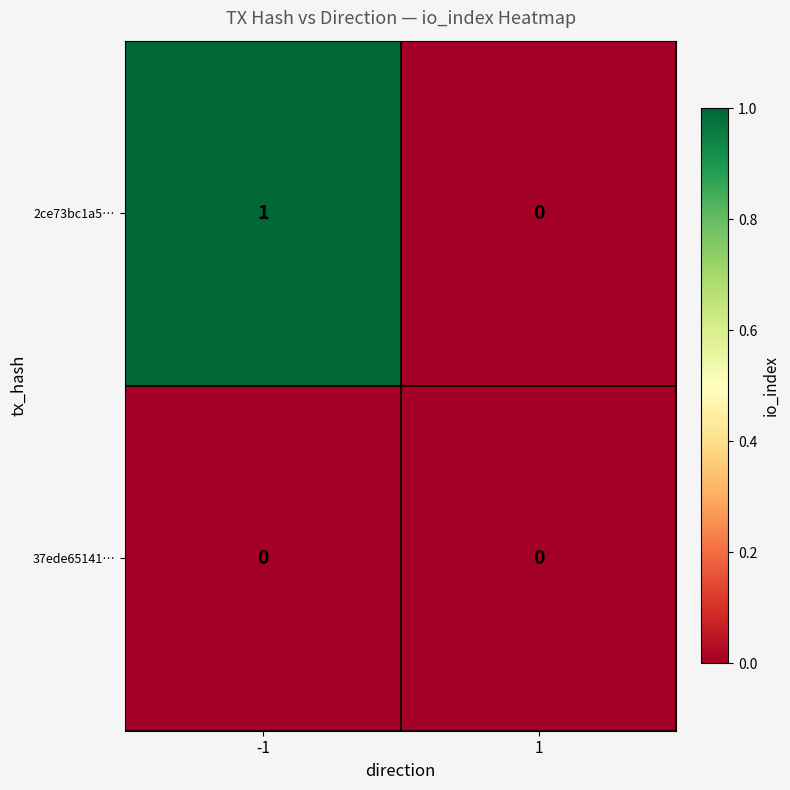

Which series has the largest total across all categories?

2ce73bc1a5…